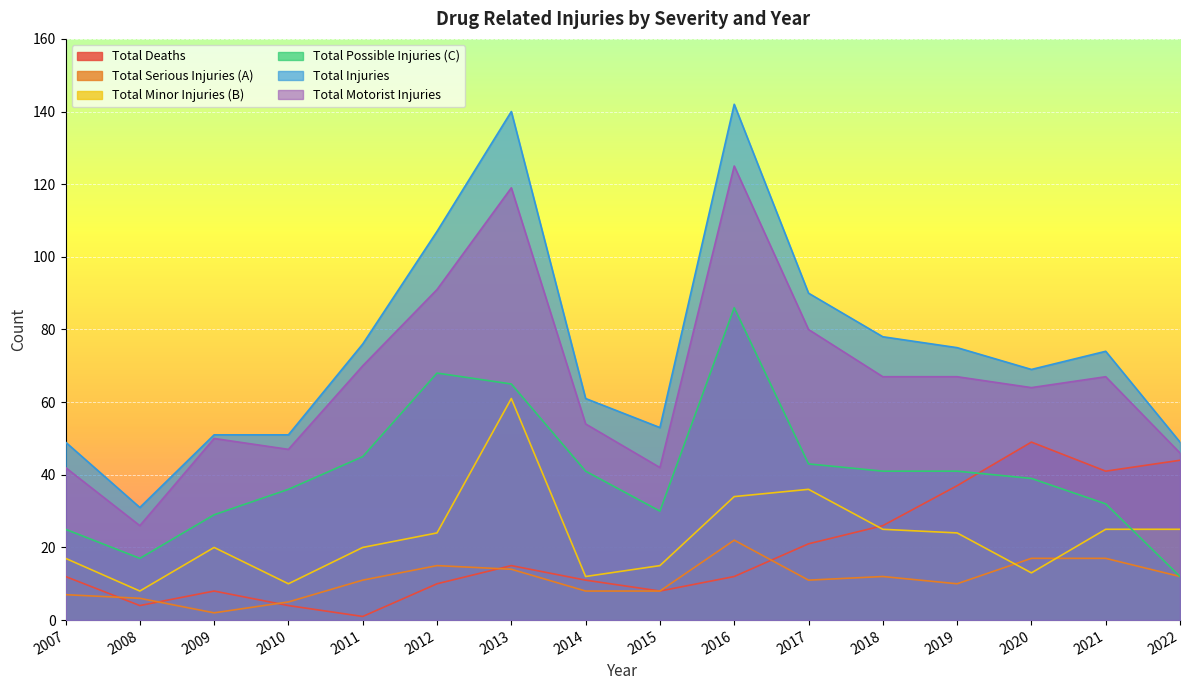

True or false: Total Possible Injuries (C) has a value of 68 at 2012.

True